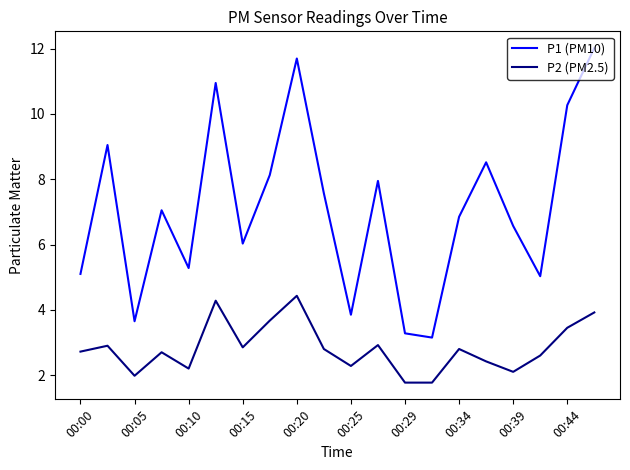

Which series has the largest range (max minus min)?

P1 (PM10)